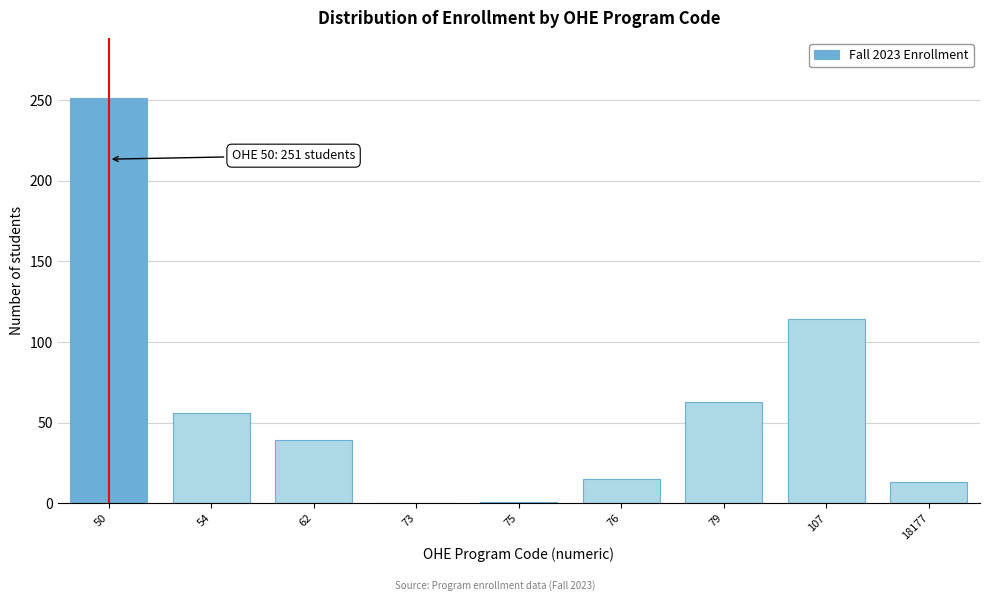

What is the greatest value displayed?

251